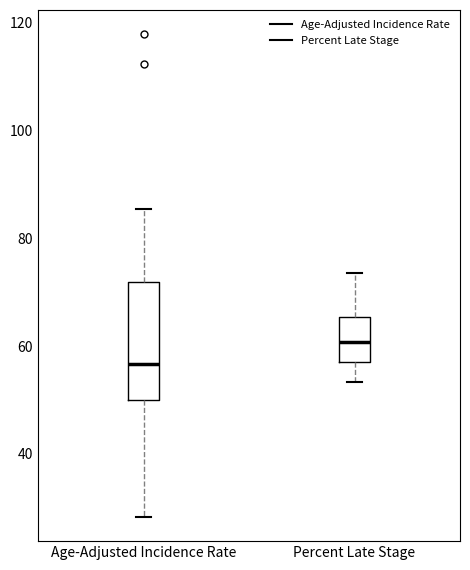

Comparing the boxes themselves (not the whiskers), which one is the tallest?

Age-Adjusted Incidence Rate